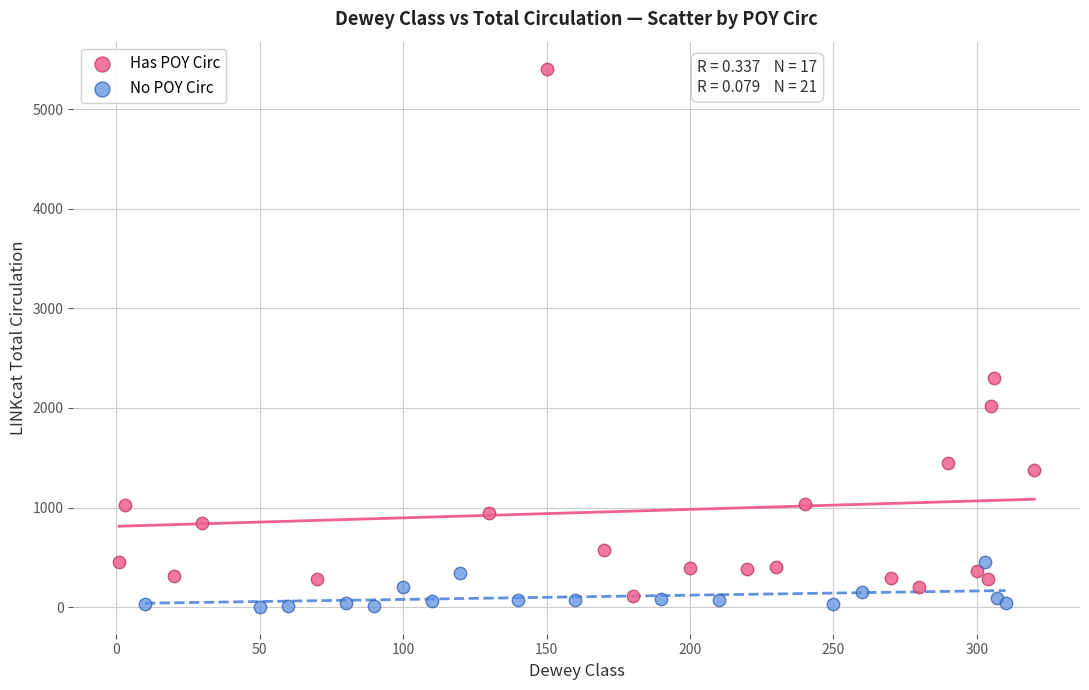

What are all the series names shown in the legend?

Has POY Circ, No POY Circ